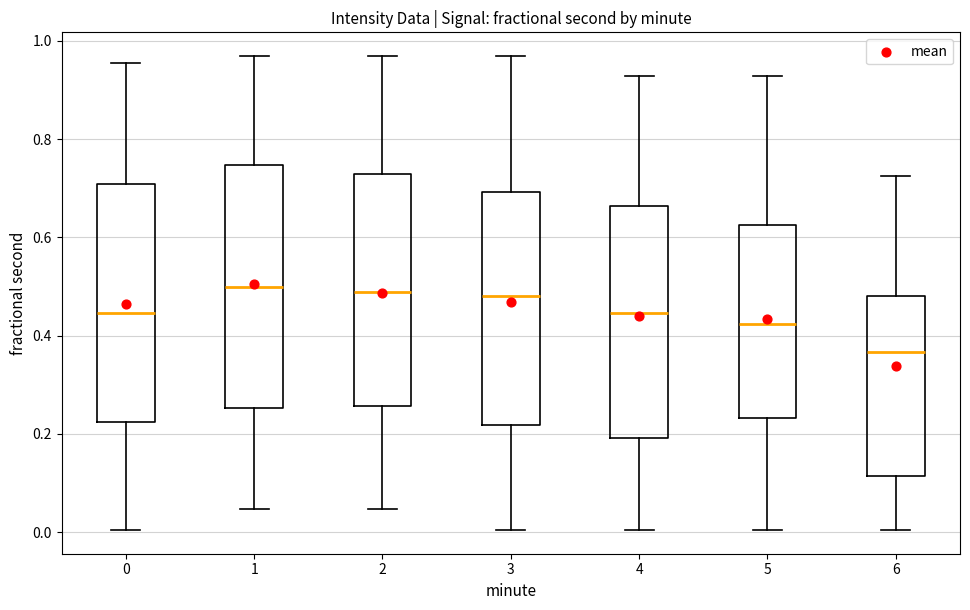

Reading left to right, transcribe this box plot: for each box, give where its median line is, the range the box spans, and where its two whiskers end, as read against the y-axis. The values are not printed on the chart, so give them approximately, as read against the axis.

0: median 0.44, box 0.22 to 0.70, whiskers 0.00 to 0.96
1: median 0.50, box 0.26 to 0.74, whiskers 0.04 to 0.96
2: median 0.48, box 0.26 to 0.72, whiskers 0.04 to 0.96
3: median 0.48, box 0.22 to 0.70, whiskers 0.00 to 0.96
4: median 0.44, box 0.20 to 0.66, whiskers 0.00 to 0.92
5: median 0.42, box 0.24 to 0.62, whiskers 0.00 to 0.92
6: median 0.36, box 0.12 to 0.48, whiskers 0.00 to 0.72